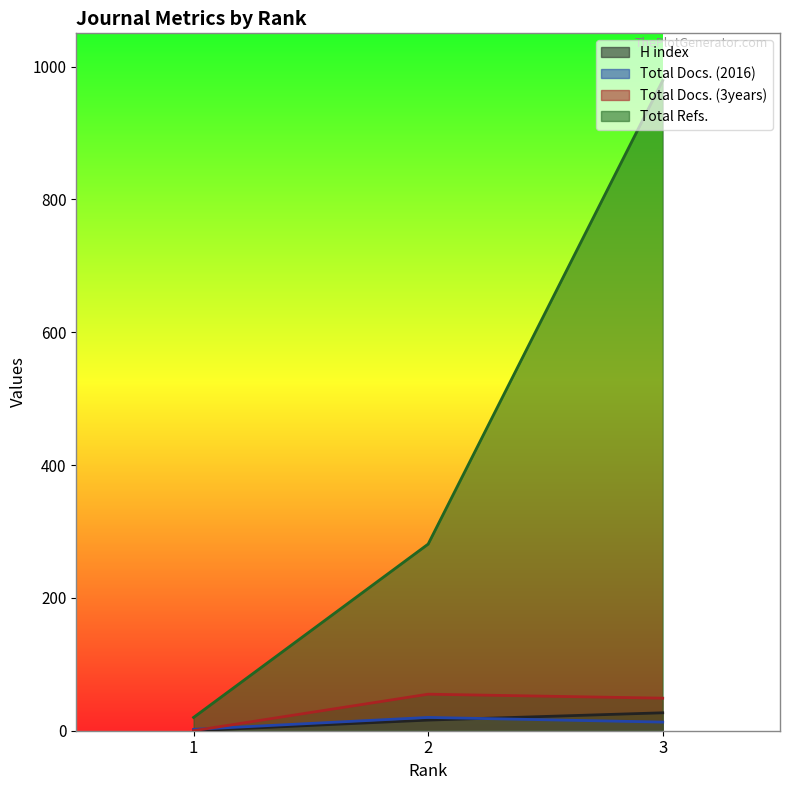

Is the value of H index at 3 greater than the value of Total Docs. (3years) at 2?

No